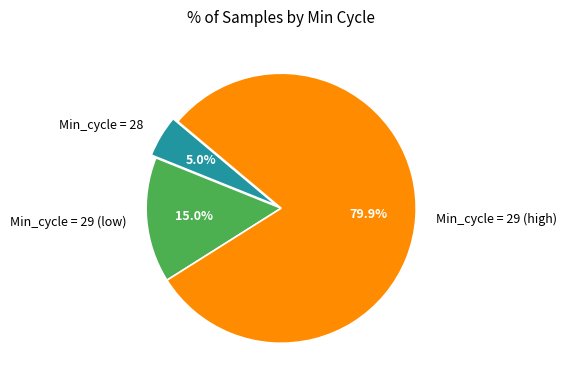

Rank the categories by value from highest to lowest.

Min_cycle = 29 (high), Min_cycle = 29 (low), Min_cycle = 28